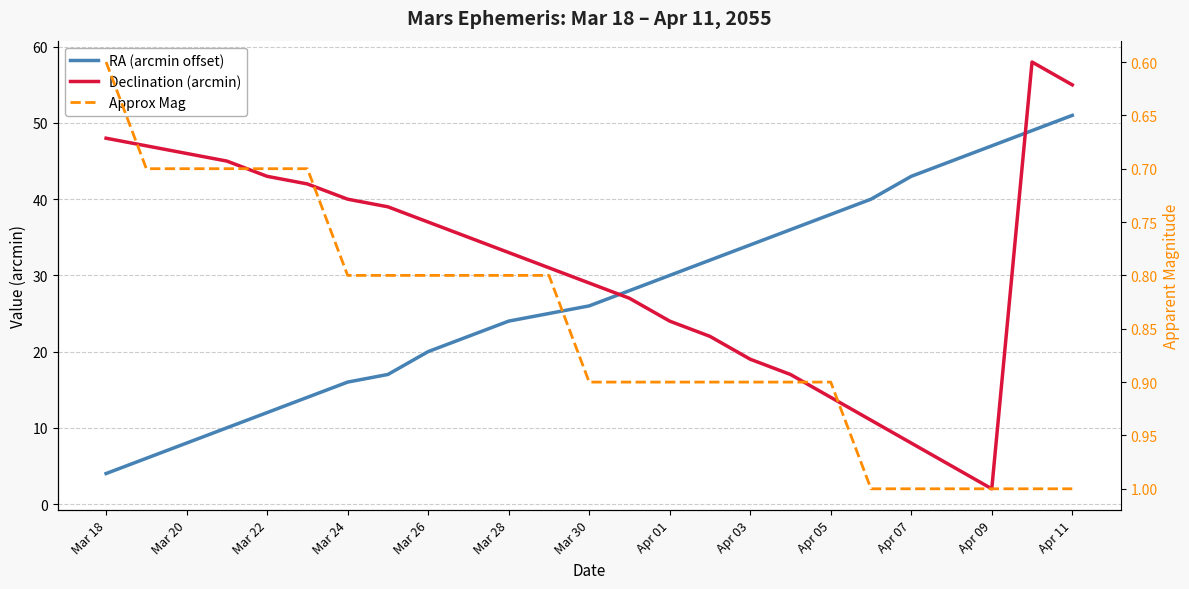

Reading left to right, what are all the values shown in this chart?

RA (arcmin offset): 4.0	6.0	8.0	10.0	12.0	14.0	16.0	17.0	20.0	22.0	24.0	25.0	26.0	28.0	30.0	32.0	34.0	36.0	38.0	40.0	43.0	45.0	47.0	49.0	51.0
Declination (arcmin): 48.0	47.0	46.0	45.0	43.0	42.0	40.0	39.0	37.0	35.0	33.0	31.0	29.0	27.0	24.0	22.0	19.0	17.0	14.0	11.0	8.0	5.0	2.0	58.0	55.0
Approx Mag: 0.6	0.7	0.7	0.7	0.7	0.7	0.8	0.8	0.8	0.8	0.8	0.8	0.9	0.9	0.9	0.9	0.9	0.9	0.9	1.0	1.0	1.0	1.0	1.0	1.0